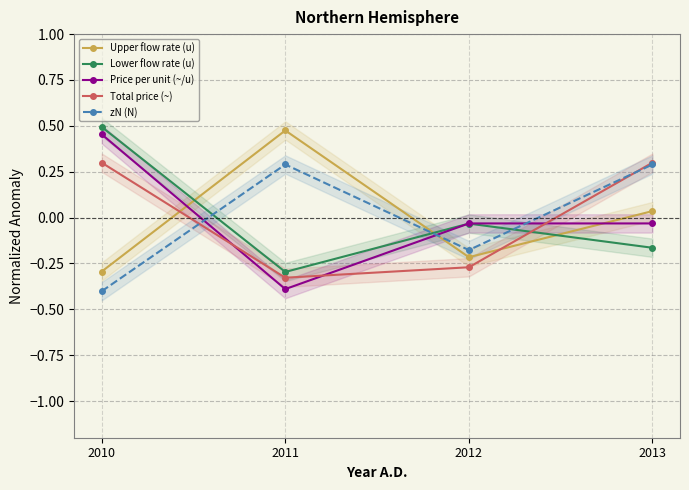

What is the value of the Lower flow rate (u) point at the 4th from the left?

-0.2